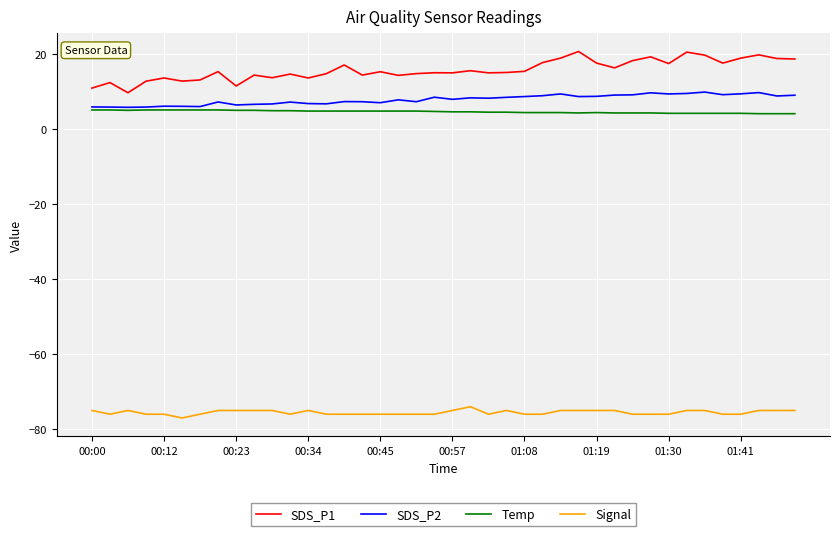

What is the sum of all SDS_P1 values?

634.8